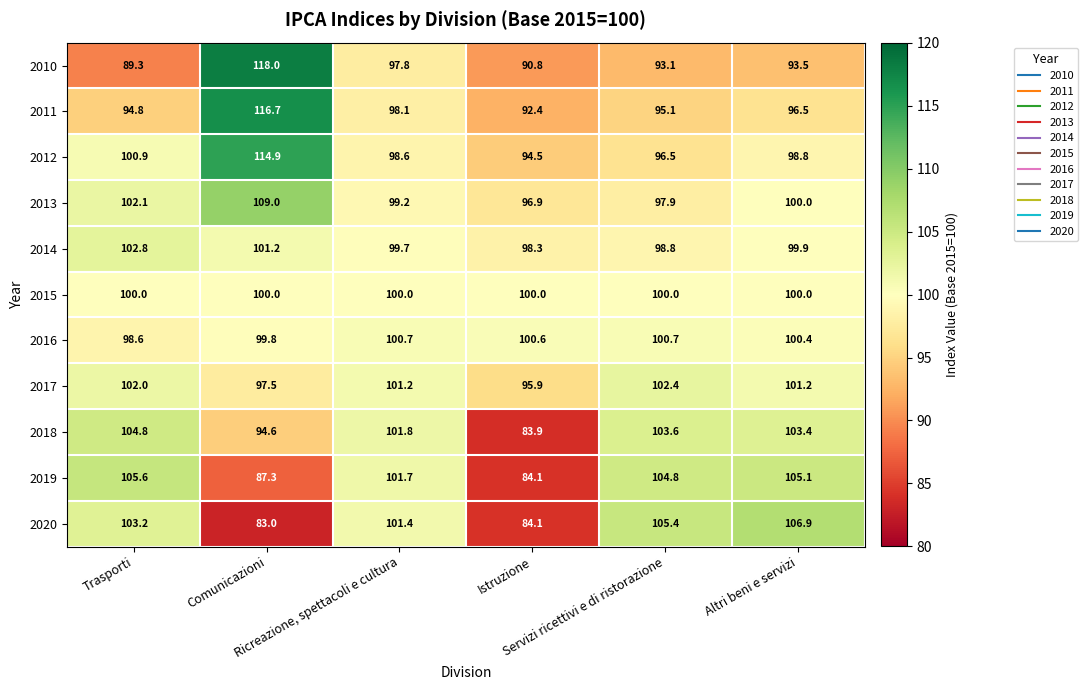

What is the average value of the 2012 series?

100.7